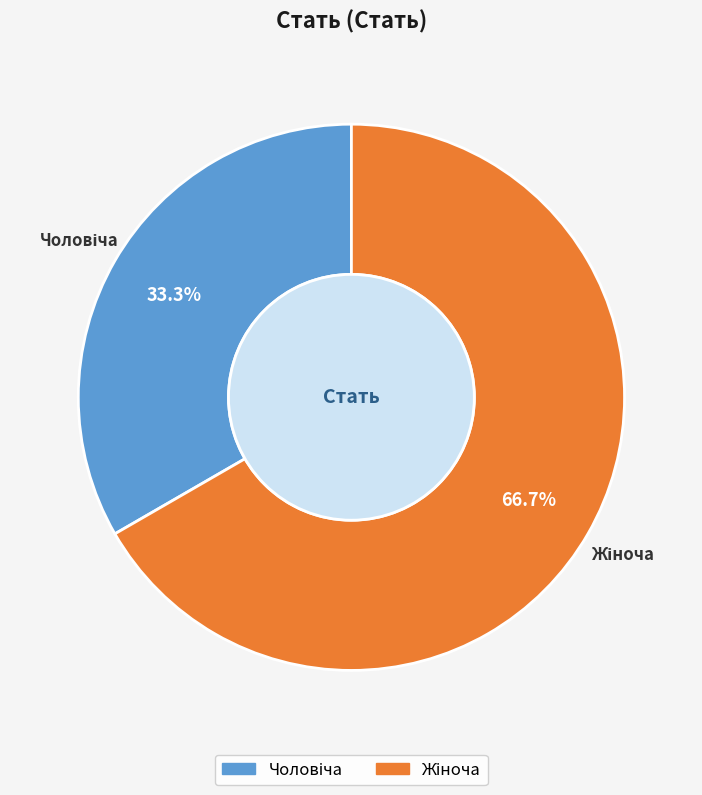

Is there any slice that represents more than half of the pie?

Yes